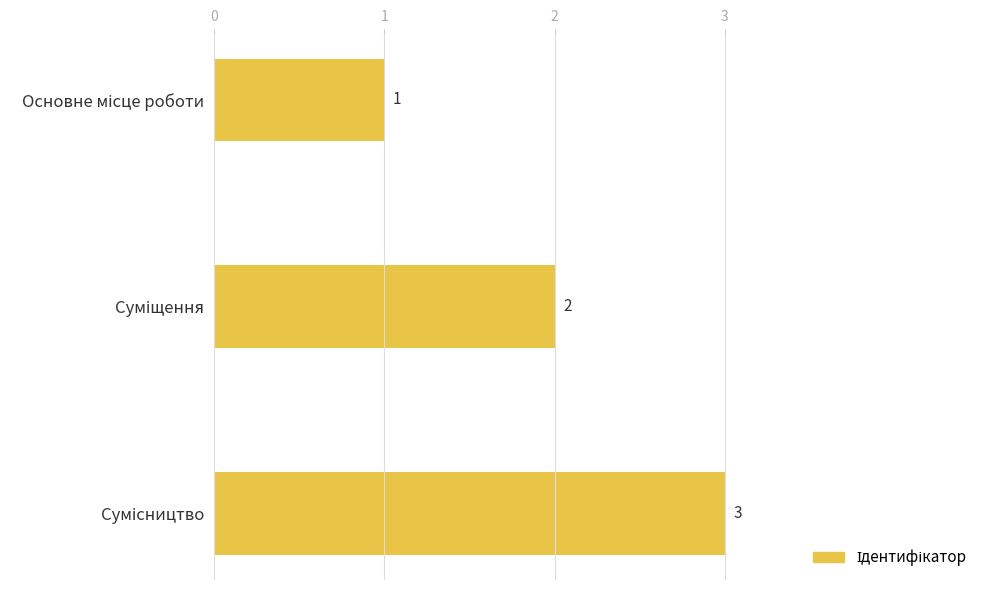

What is the average value?

2